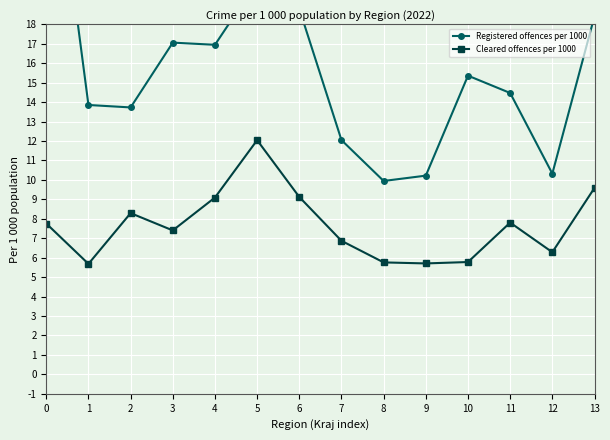

Is it true that Registered offences per 1000 equals 24.6 at 4?

False